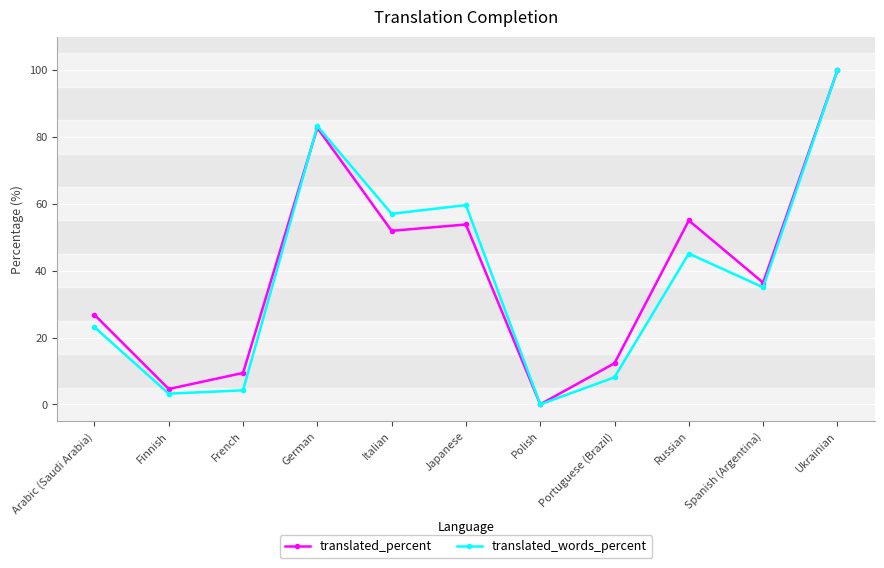

How many data points does each series have?

11